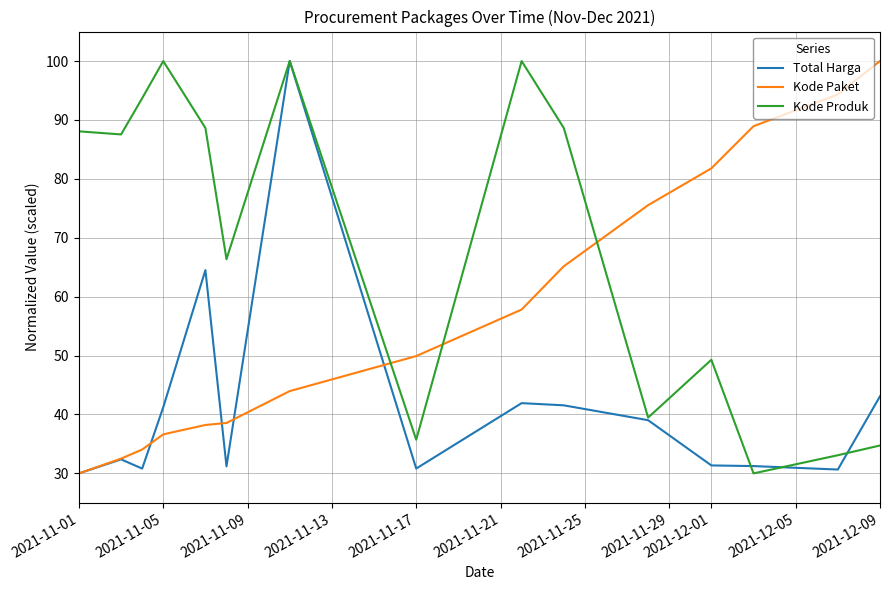

What is the lowest value of the Kode Produk series?

30.0